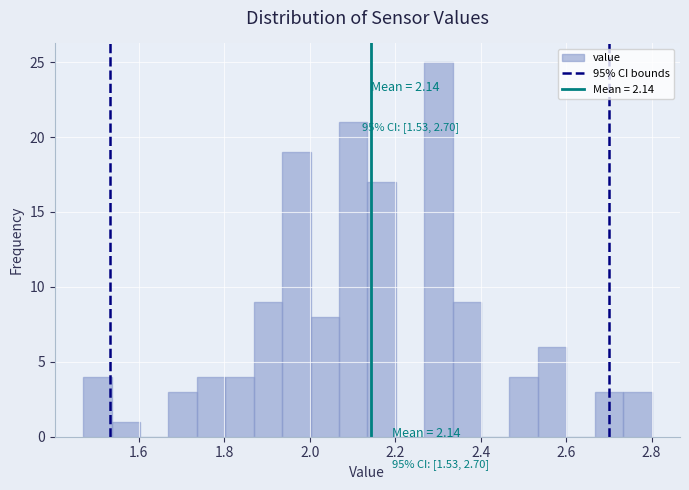

Read against the x-axis, roughly where is the centre of the tallest bar?

2.30